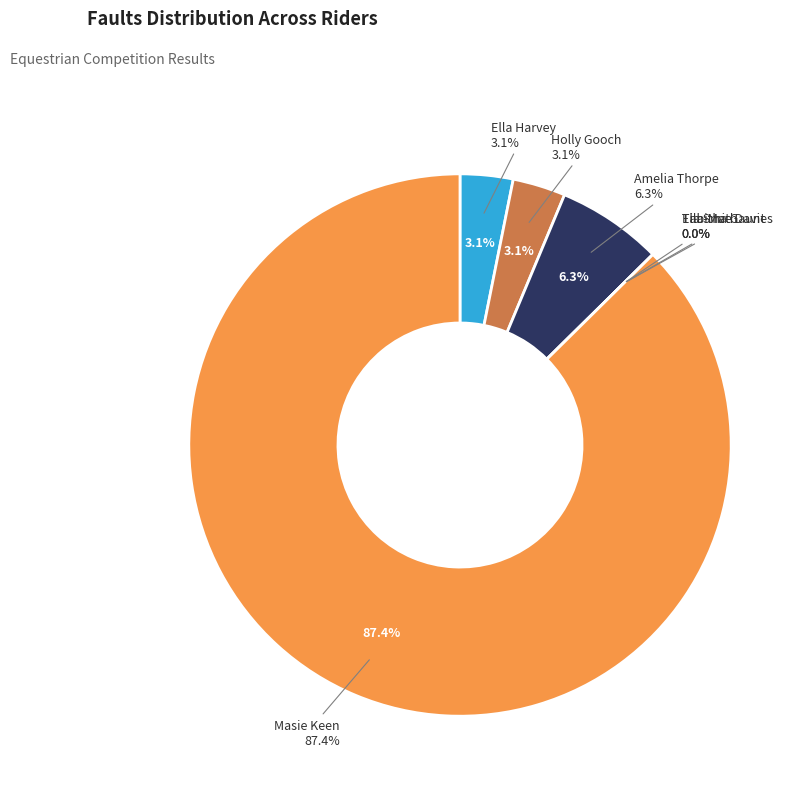

Between 204 and 101, which is larger?

204